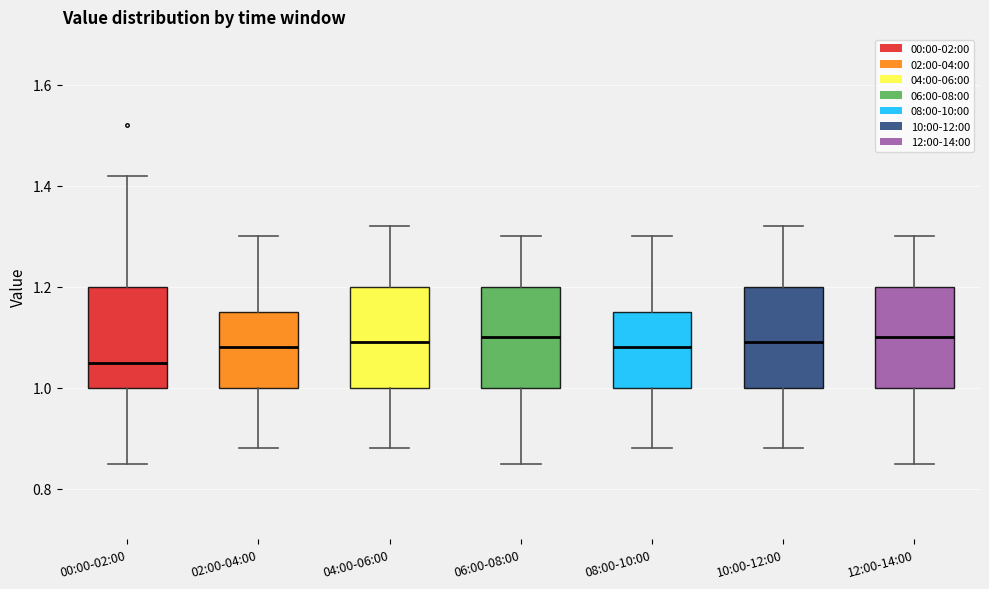

Reading left to right, read every box against the y-axis: the position of its median line, the range the box covers, and the ends of its whiskers. The values are not printed on the chart, so give them approximately, as read against the axis.

00:00-02:00: median 1.06, box 1.00 to 1.20, whiskers 0.86 to 1.42
02:00-04:00: median 1.08, box 1.00 to 1.16, whiskers 0.88 to 1.30
04:00-06:00: median 1.10, box 1.00 to 1.20, whiskers 0.88 to 1.32
06:00-08:00: median 1.10, box 1.00 to 1.20, whiskers 0.86 to 1.30
08:00-10:00: median 1.08, box 1.00 to 1.16, whiskers 0.88 to 1.30
10:00-12:00: median 1.10, box 1.00 to 1.20, whiskers 0.88 to 1.32
12:00-14:00: median 1.10, box 1.00 to 1.20, whiskers 0.86 to 1.30